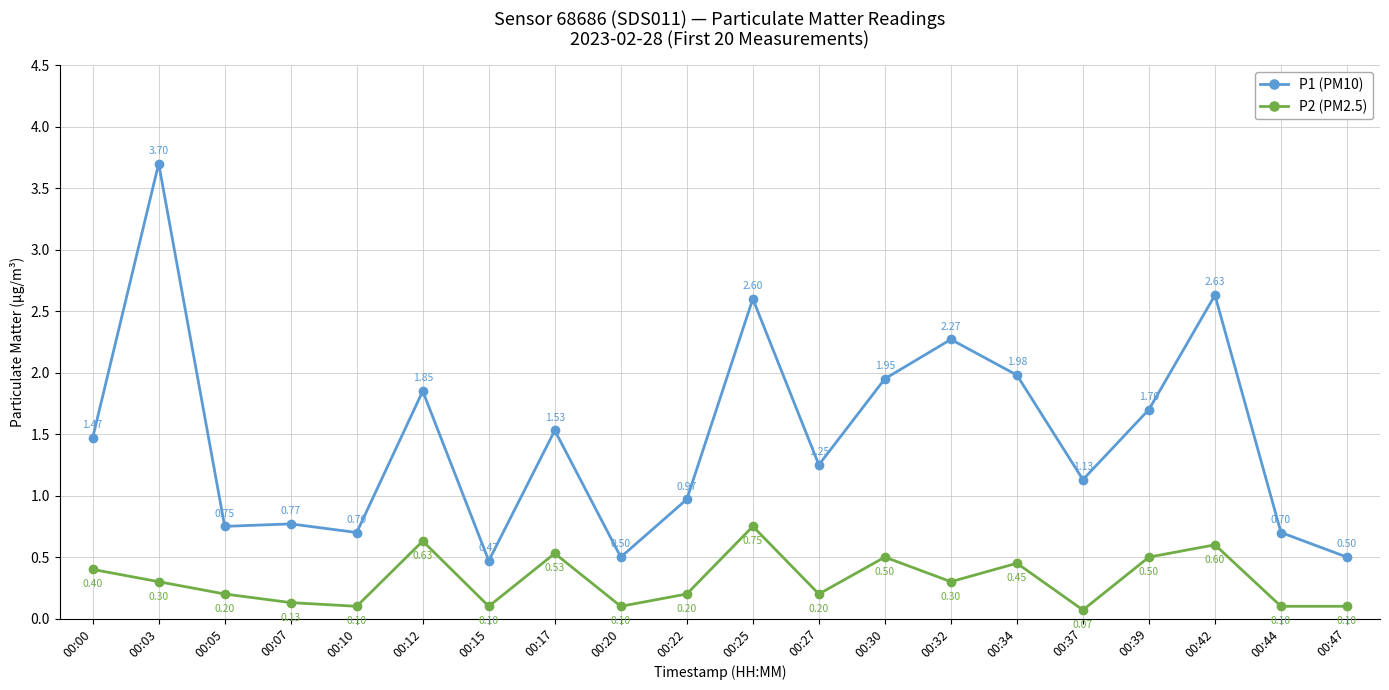

Is the value of P1 (PM10) at 00:25 greater than the value of P2 (PM2.5) at 00:32?

Yes